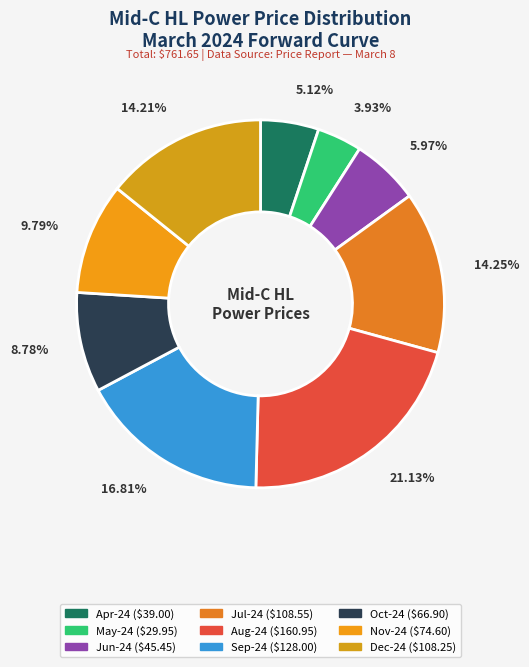

Count the number of slices in the pie.

9